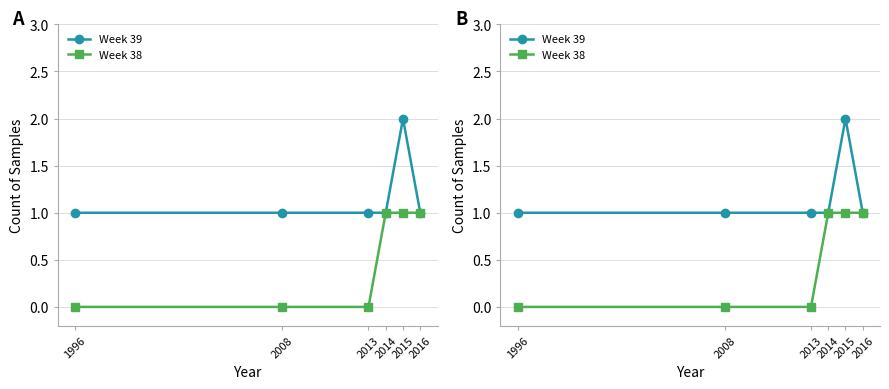

What is the sum of the Week 39 values at 2013 and 2016?

2